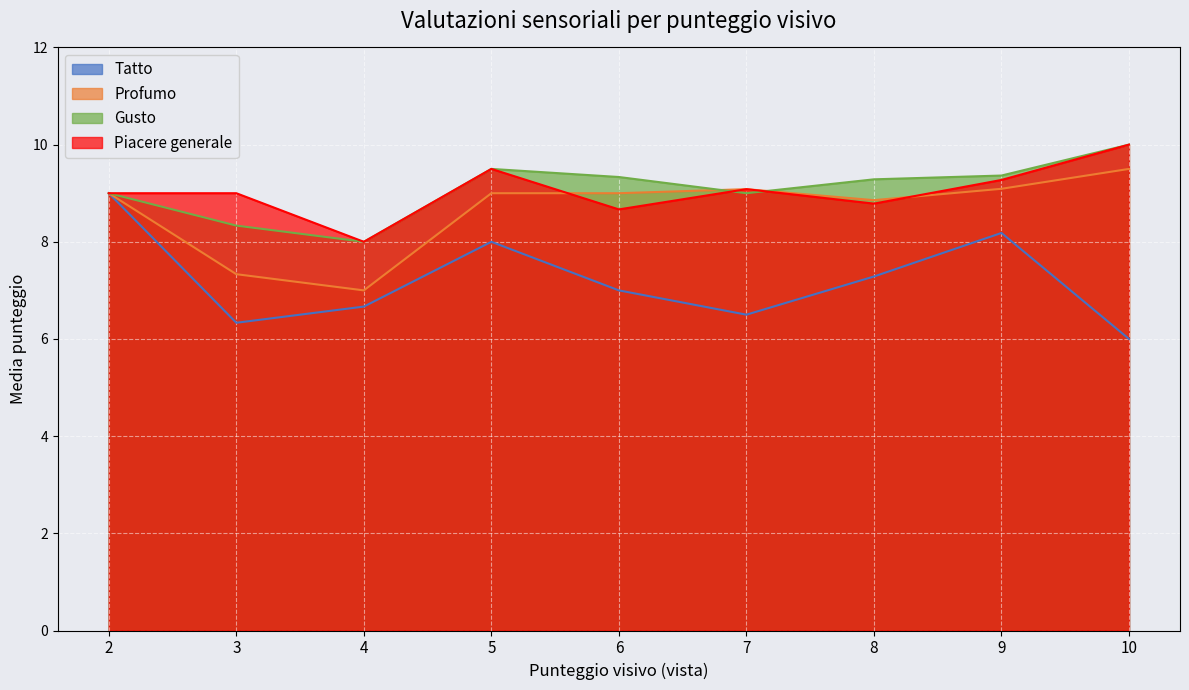

What is the difference between the second highest and minimum values in the Tatto series?

2.2